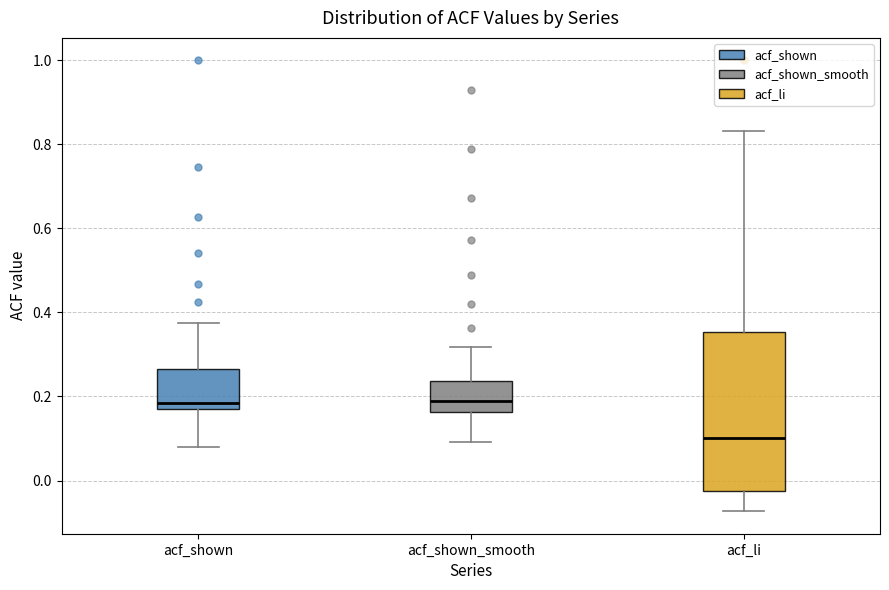

Comparing the boxes themselves (not the whiskers), which one is the tallest?

acf_li